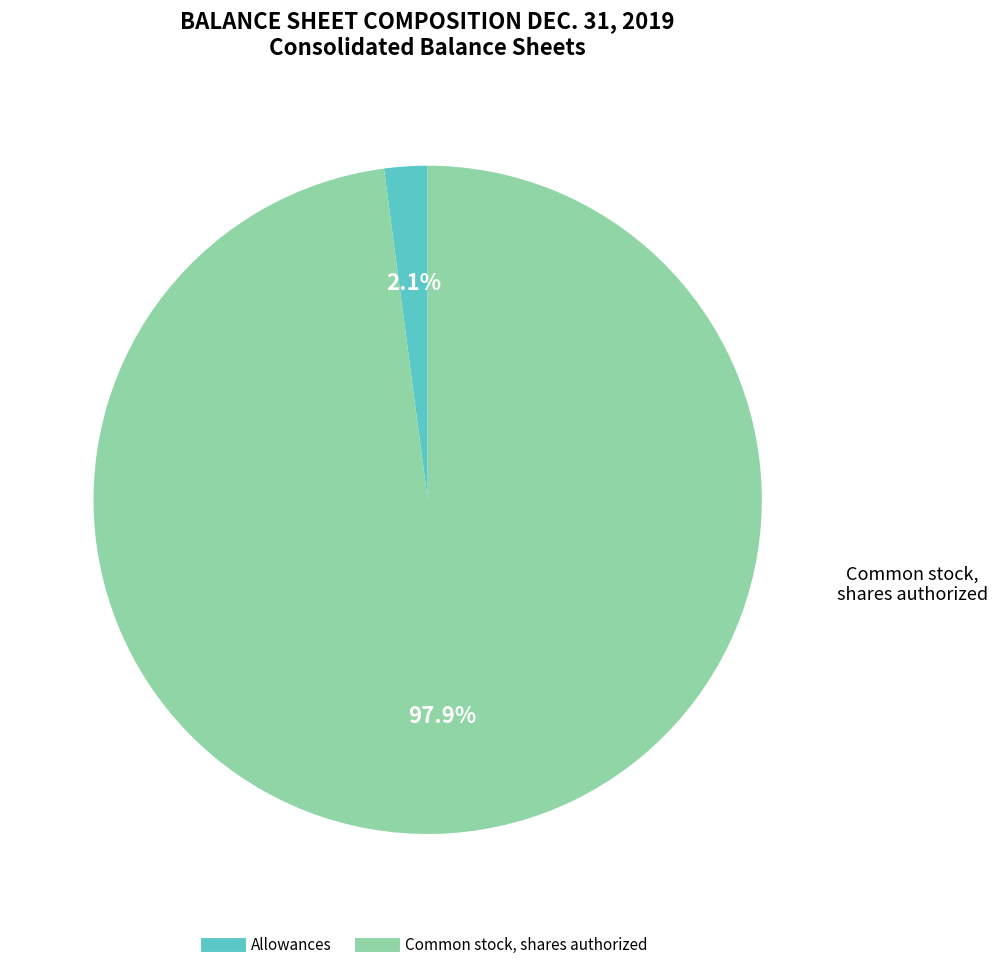

Does any single category account for the majority?

Yes